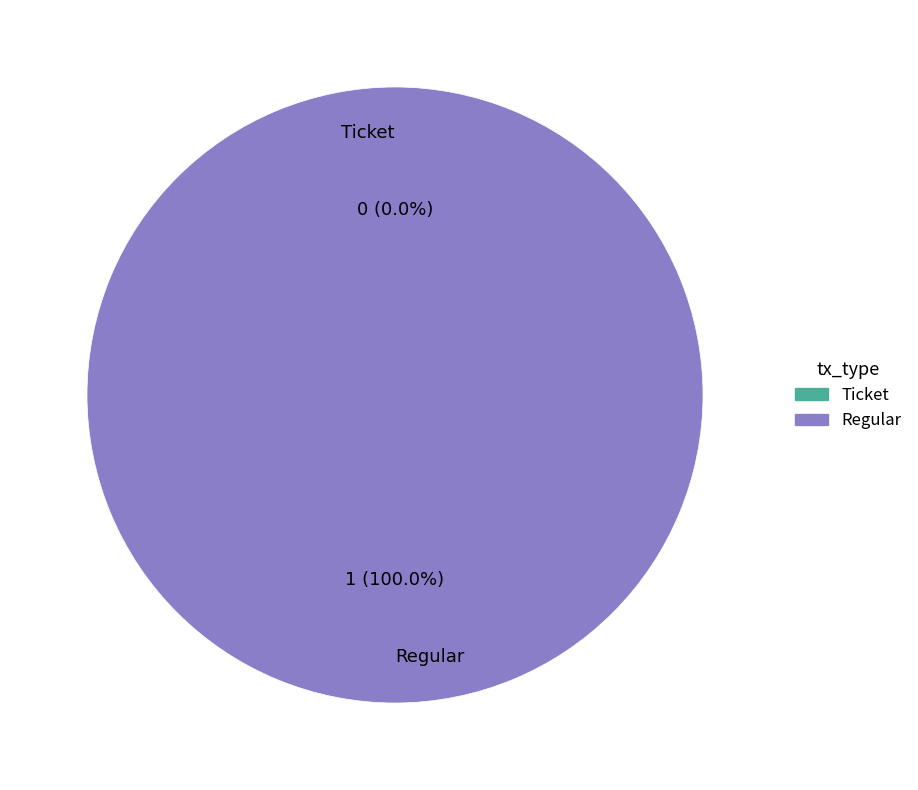

Between Ticket and Regular, which is larger?

Regular